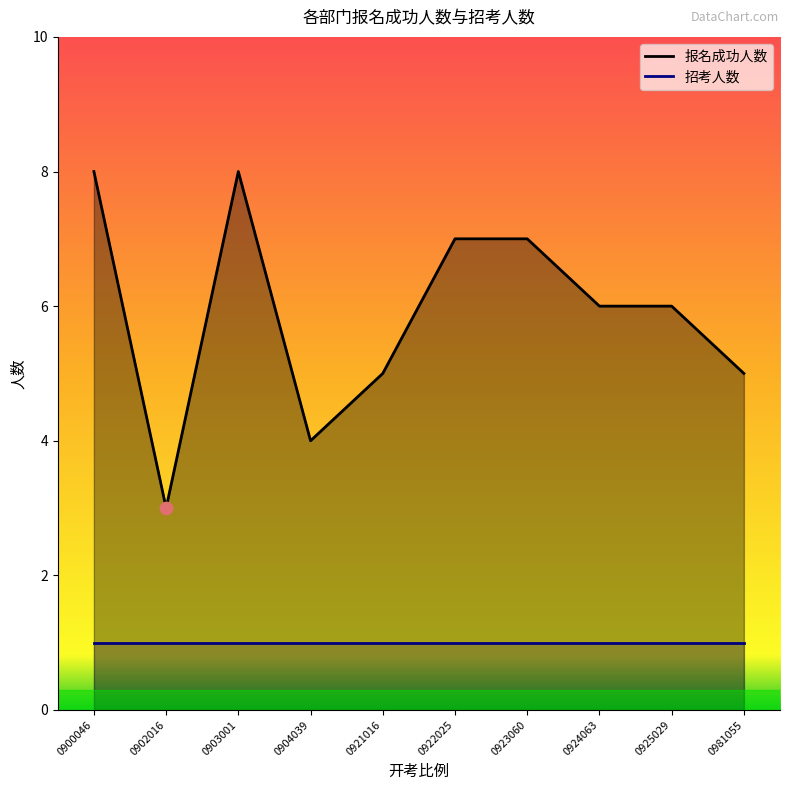

Approximately how many times larger is the value at 0925029 compared to 0922025?

0.9